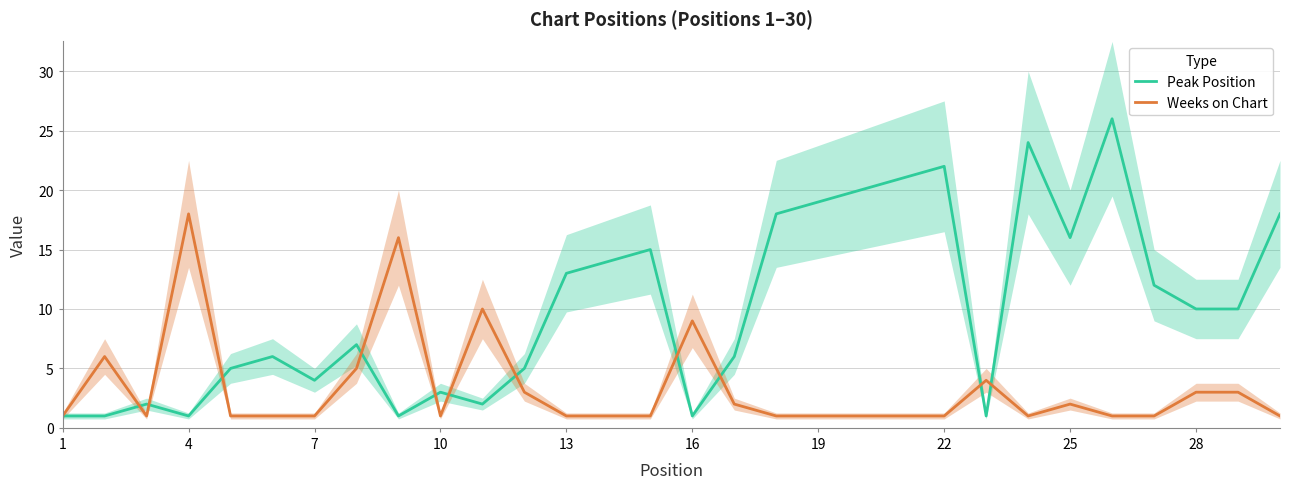

Which series has the largest total across all categories?

Peak Position